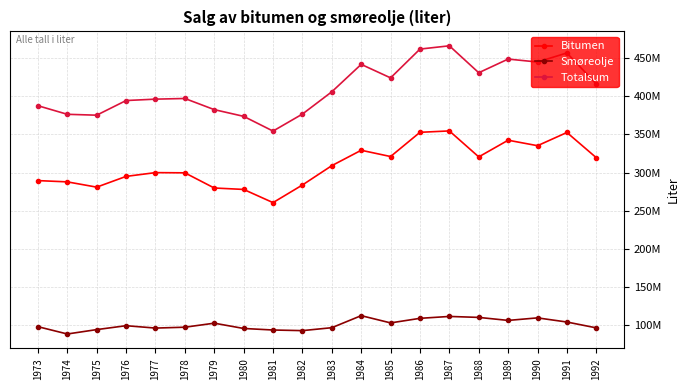

Does the chart have visible grid lines?

Yes